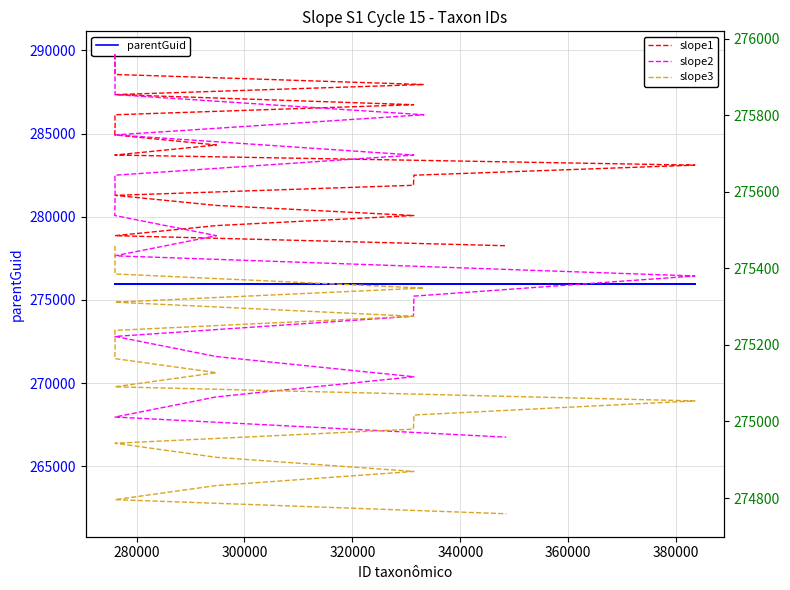

Reading right to left, list all the values displayed in this chart.

parentGuid: 275959.0	275959.0	275959.0	275959.0	275959.0	275959.0	275959.0	275959.0	275959.0	275959.0	275959.0	275959.0	275959.0	275959.0	275959.0	275959.0	275959.0	275959.0	275959.0	275959.0
slope1: 275459.0	275485.3	275511.6	275537.9	275564.3	275590.6	275616.9	275643.2	275669.5	275695.8	275722.2	275748.5	275774.8	275801.1	275827.4	275853.7	275880.1	275906.4	275932.7	275959.0
slope2: 274959.0	275011.6	275064.3	275116.9	275169.5	275222.2	275274.8	275327.4	275380.1	275432.7	275485.3	275537.9	275590.6	275643.2	275695.8	275748.5	275801.1	275853.7	275906.4	275959.0
slope3: 274759.0	274795.8	274832.7	274869.5	274906.4	274943.2	274980.1	275016.9	275053.7	275090.6	275127.4	275164.3	275201.1	275237.9	275274.8	275311.6	275348.5	275385.3	275422.2	275459.0